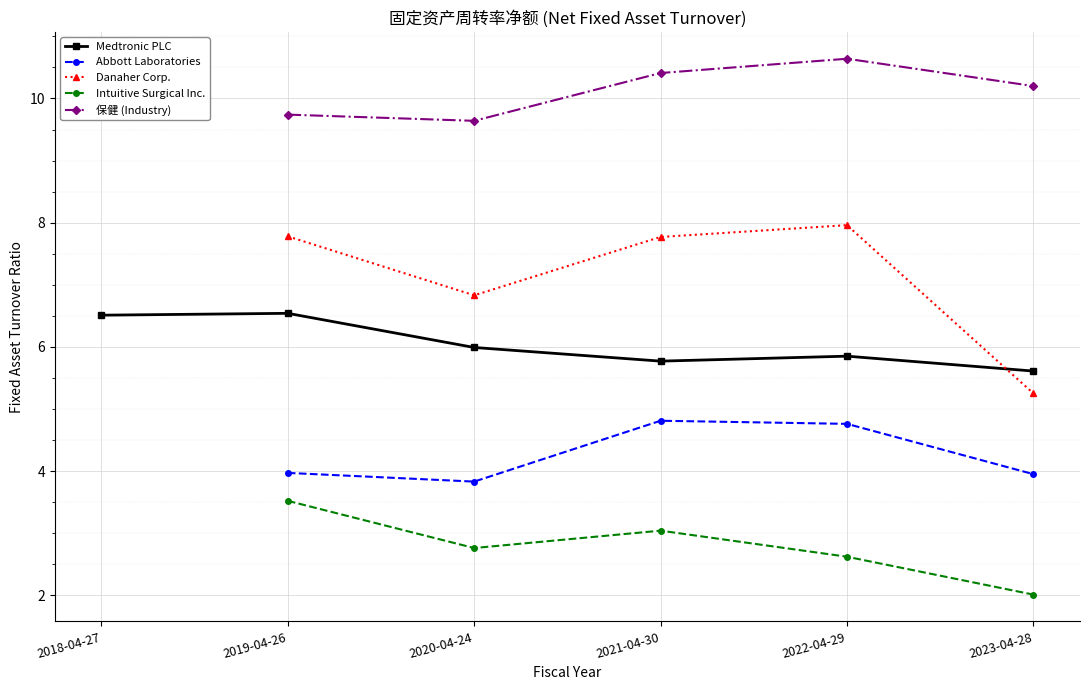

At 2023-04-28, list the series in order from smallest to largest.

Intuitive Surgical Inc., Abbott Laboratories, Danaher Corp., Medtronic PLC, 保健 (Industry)